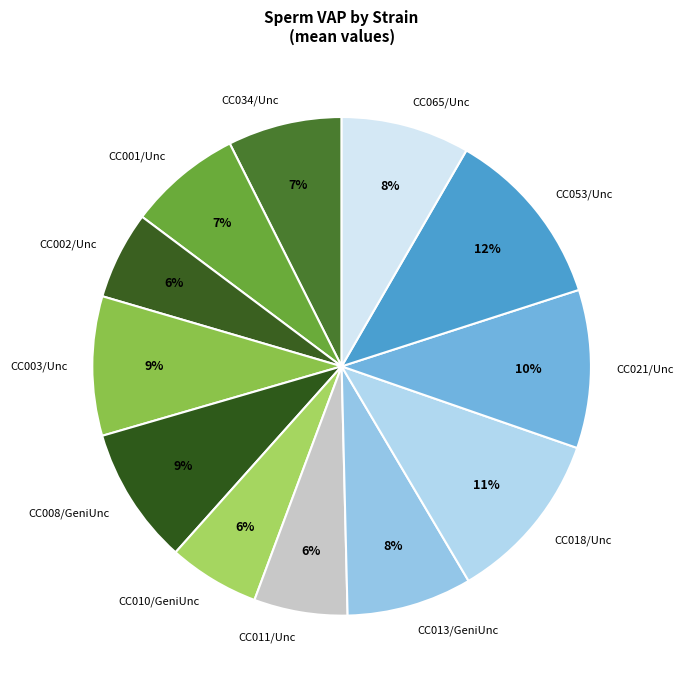

To the nearest percent, what is the average slice percentage?

8%